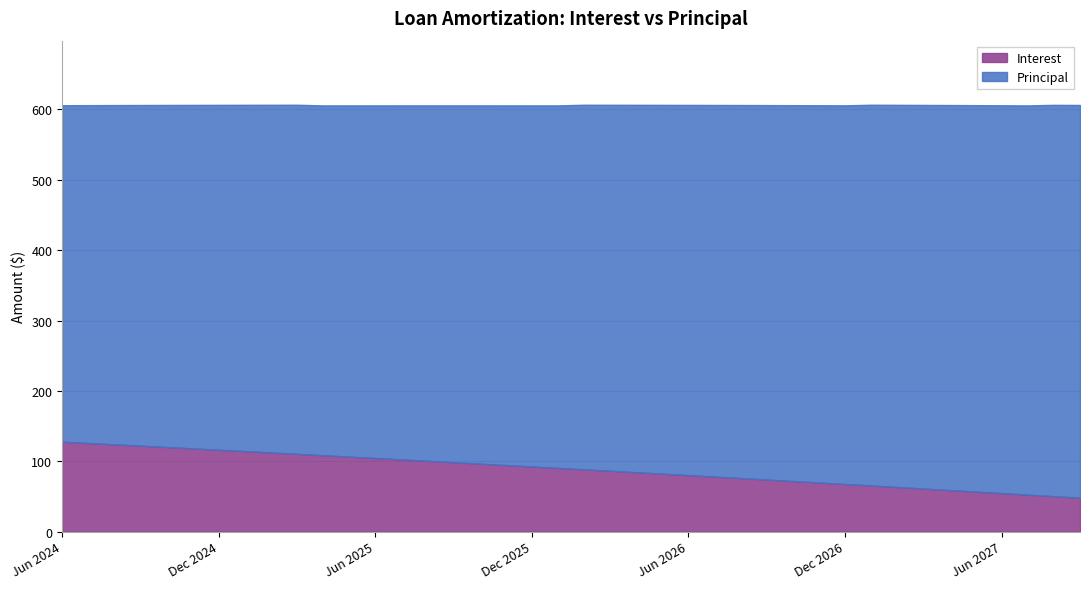

Which has a higher value, Aug 2025 or Nov 2025?

Aug 2025